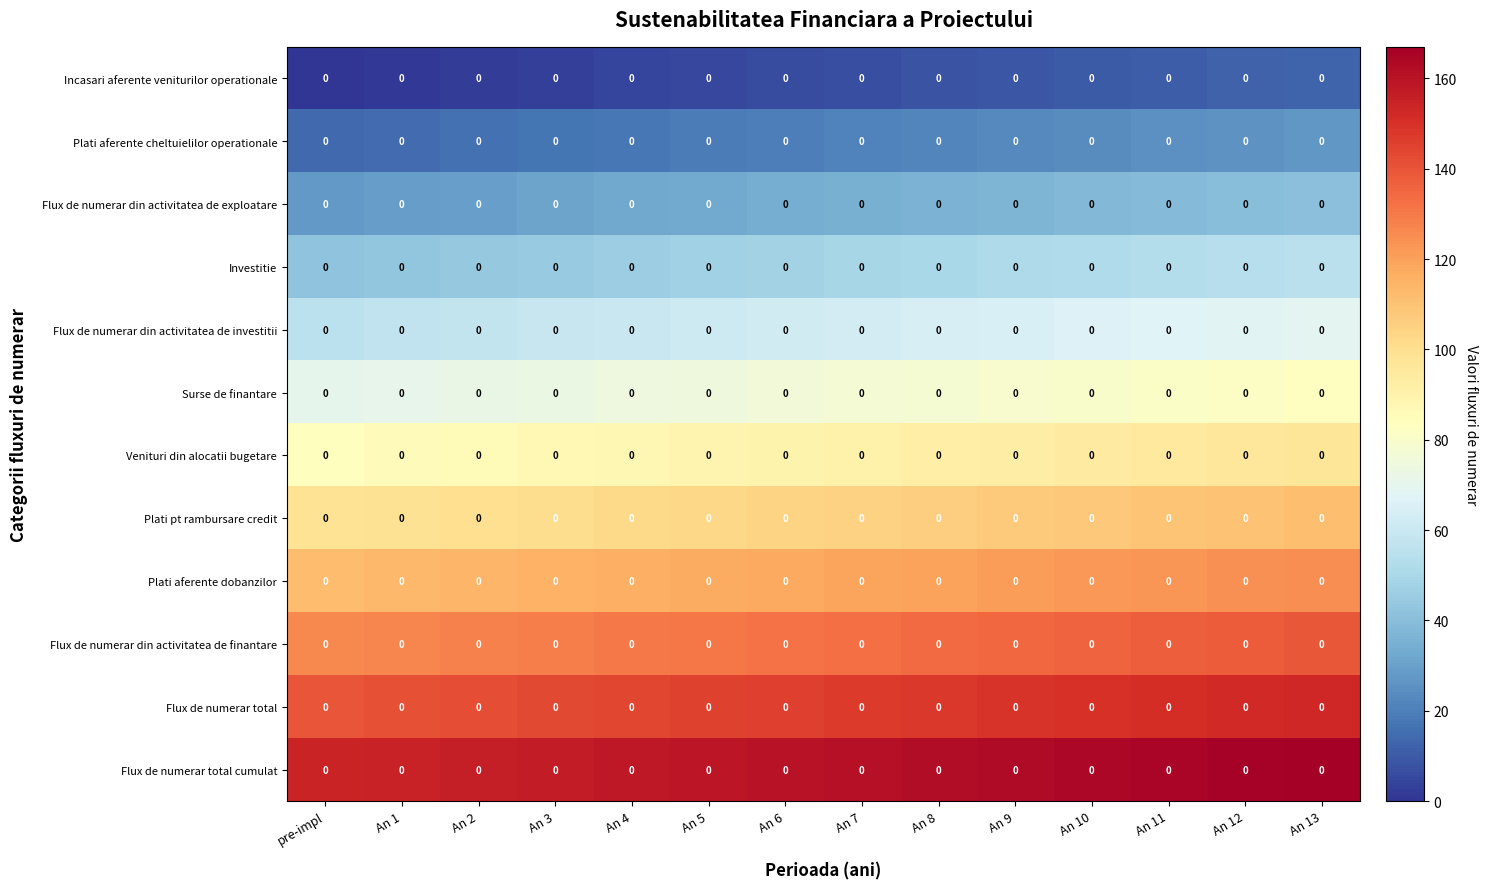

Is the value of Plati aferente dobanzilor at pre-impl greater than the value of Flux de numerar total cumulat at An 11?

No